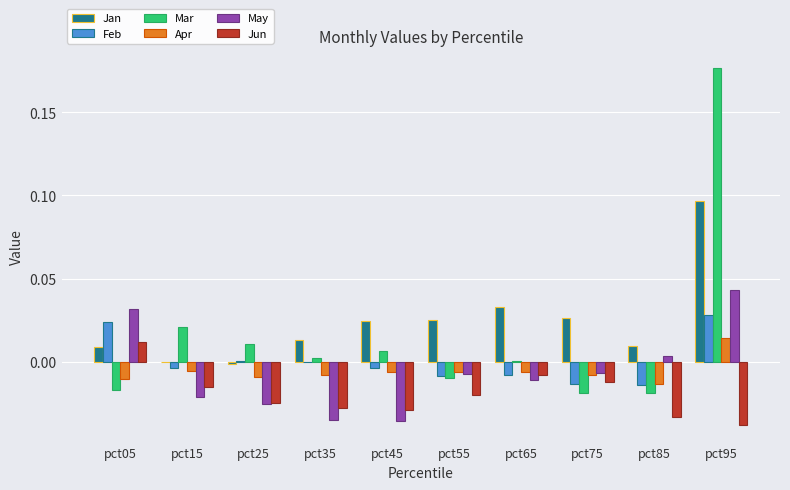

Which series has the largest total across all categories?

Jan